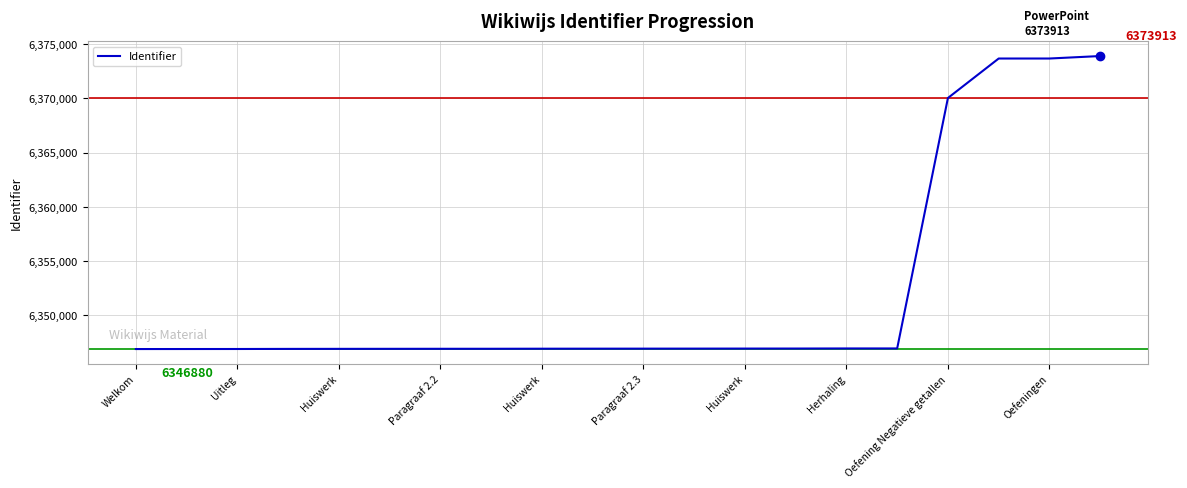

What is the minimum value shown in the chart?

6346880